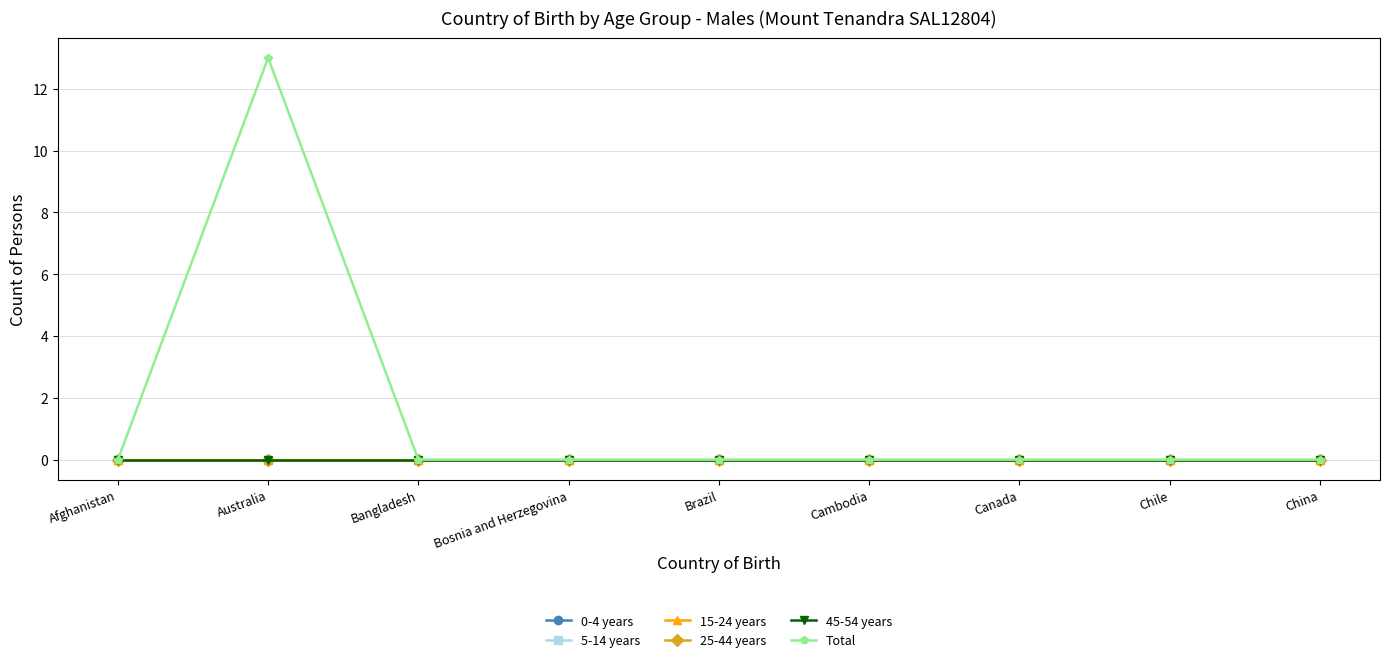

What is the difference between the maximum and second lowest values in the Total series?

13